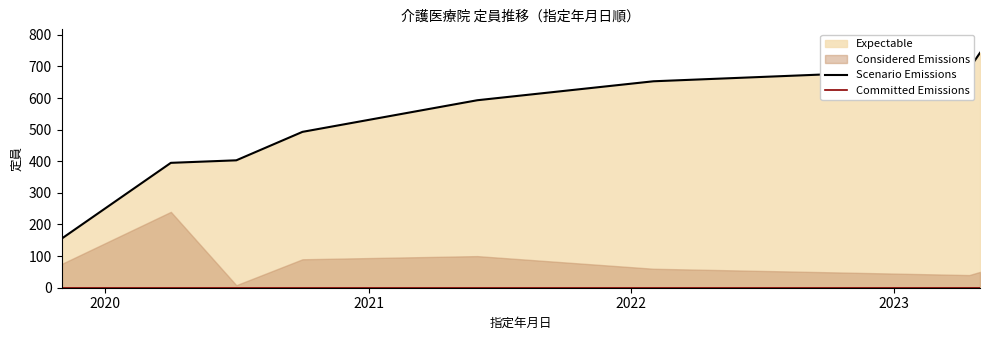

Which series has the largest range (max minus min)?

Scenario Emissions